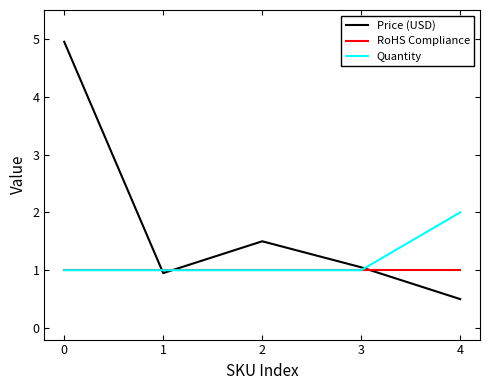

The value of Quantity at 1 is 1.3. True or false?

False